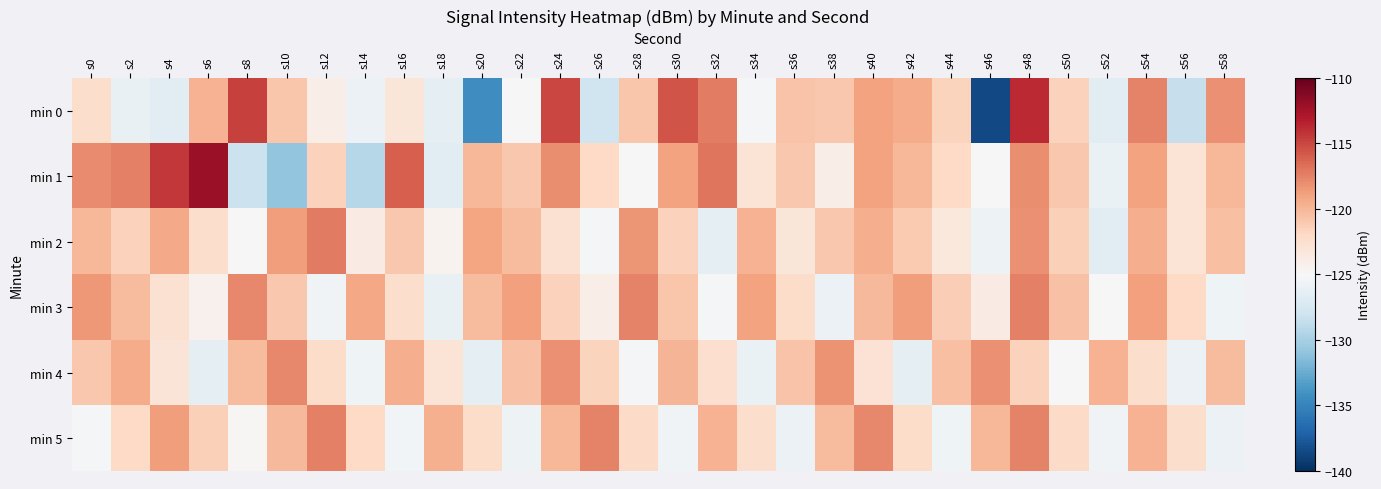

What is the minimum value shown in the chart?

-138.6